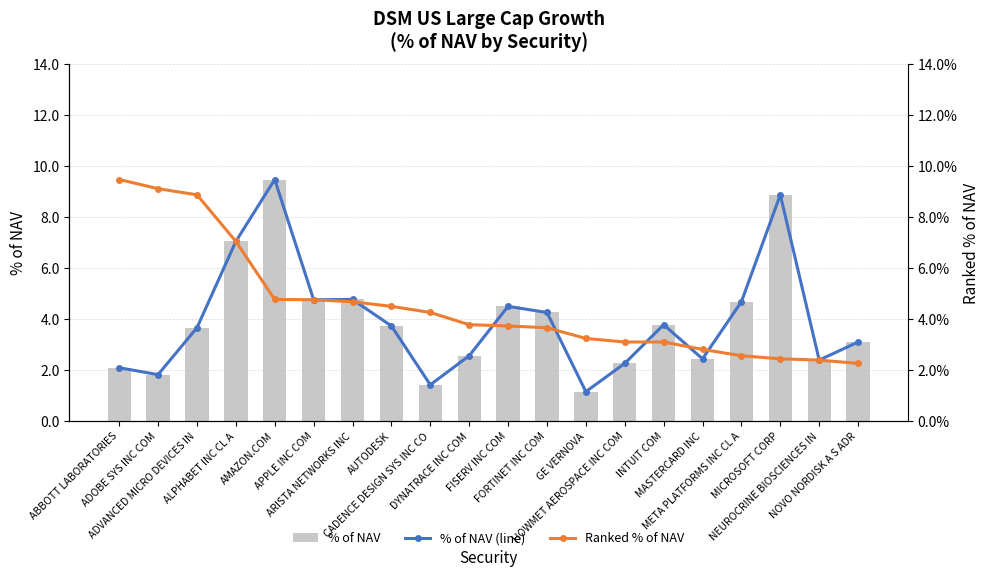

At which label is % of NAV closest to 5?

ARISTA NETWORKS INC